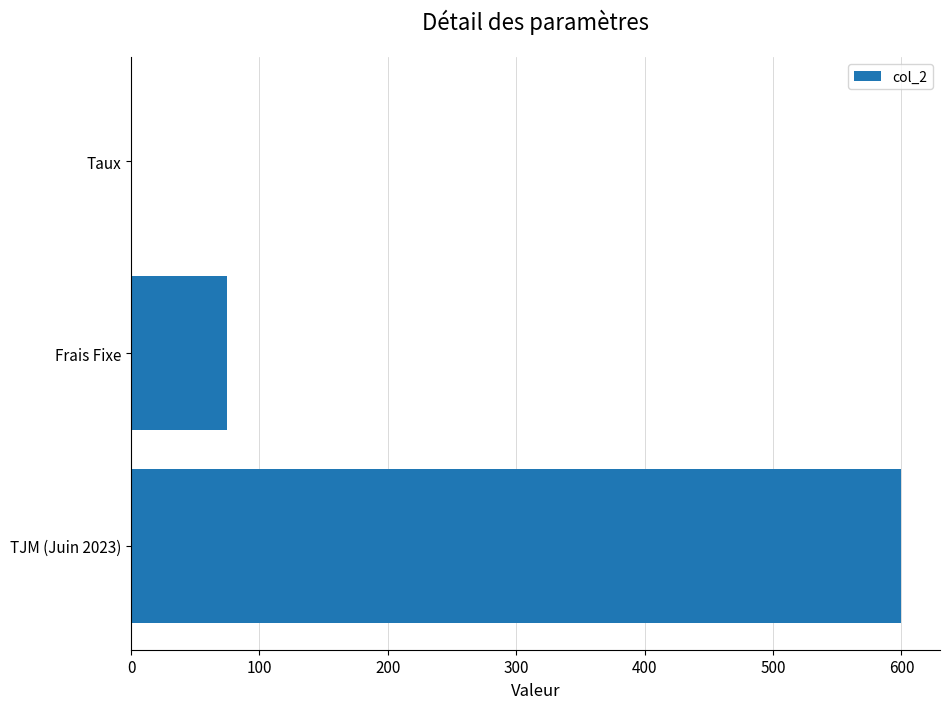

Is it true that the value at Frais Fixe is 75.0?

True